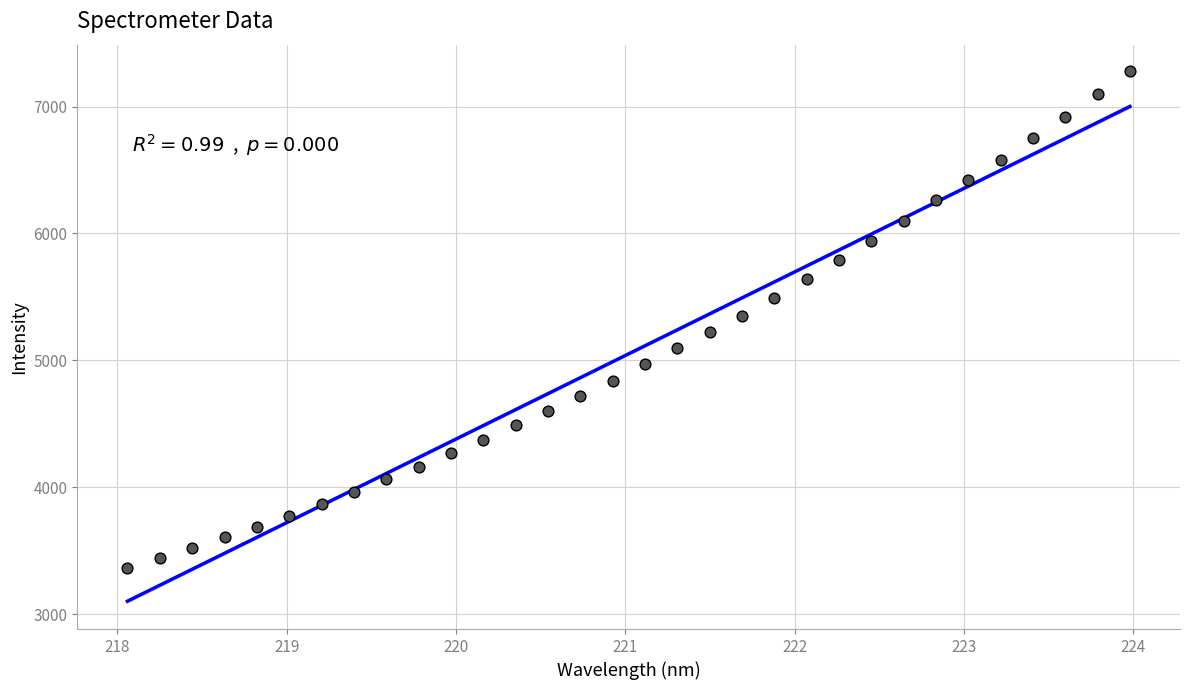

What is the range of X values (max minus min)?

5.9